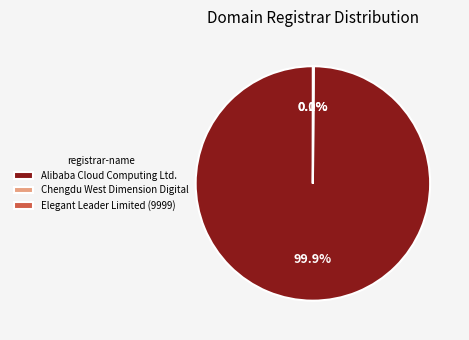

Which slice is the largest?

Alibaba Cloud Computing Ltd.